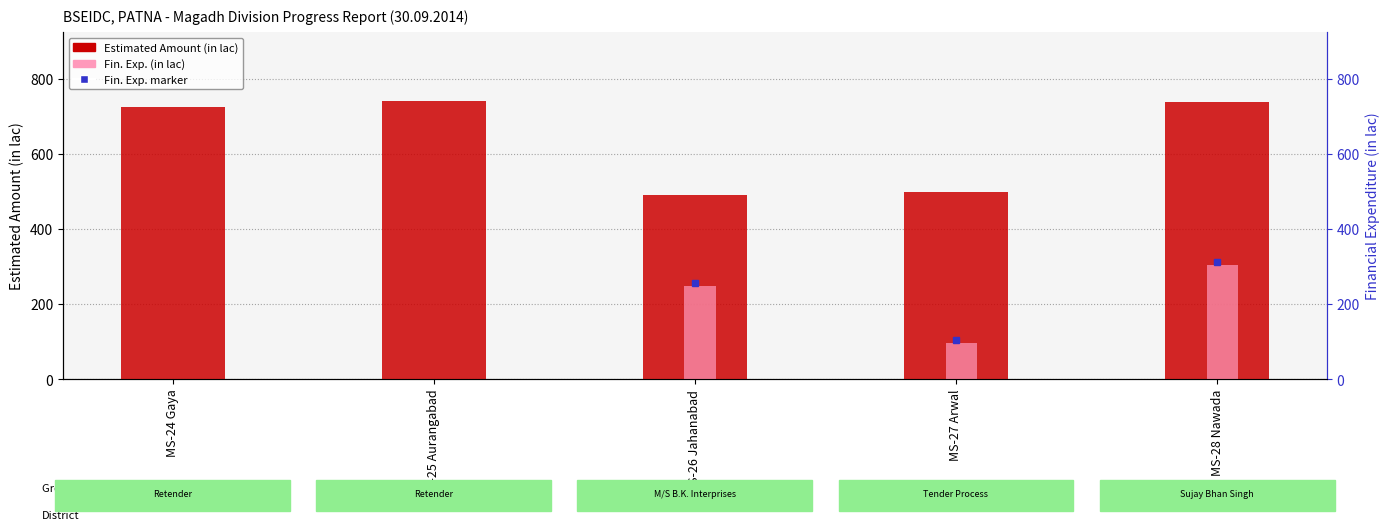

Is it true that Estimated Amount (in lac) equals 490.9 at MS-26 Jahanabad?

True